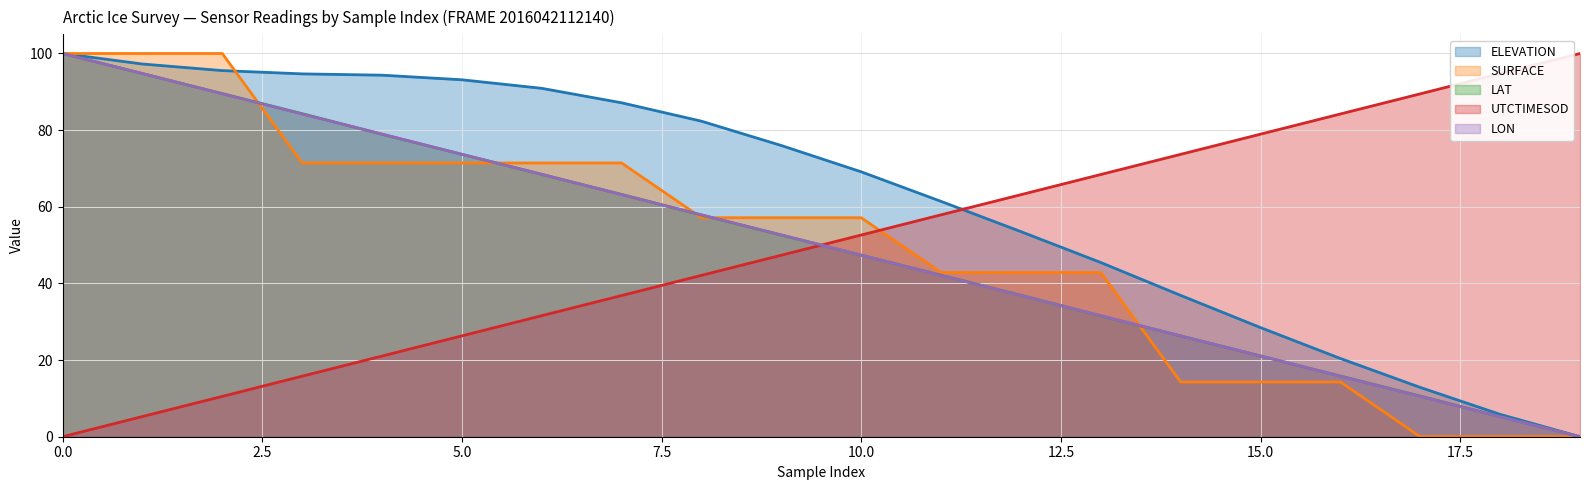

Where is UTCTIMESOD nearest to the value 50?

10